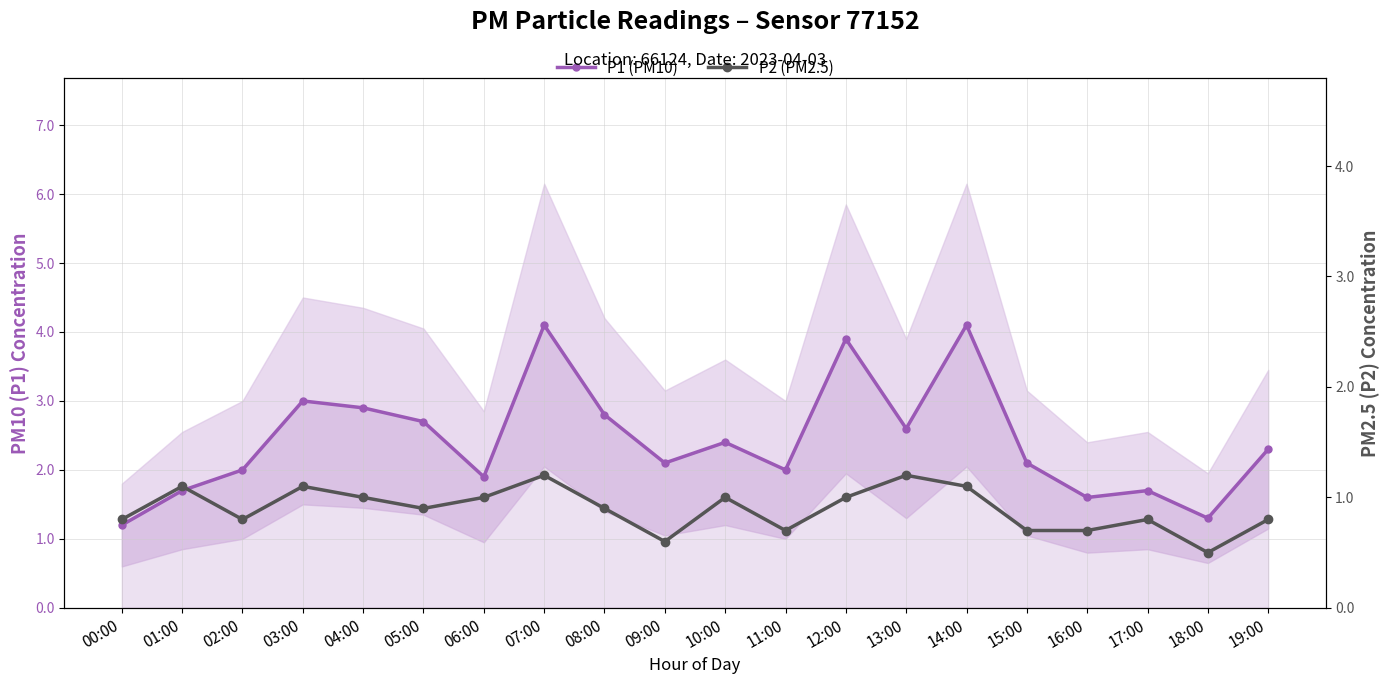

Reading left to right, transcribe all the data shown in this chart.

P1 (PM10): 00:00=1.2	01:00=1.7	02:00=2.0	03:00=3.0	04:00=2.9	05:00=2.7	06:00=1.9	07:00=4.1	08:00=2.8	09:00=2.1	10:00=2.4	11:00=2.0	12:00=3.9	13:00=2.6	14:00=4.1	15:00=2.1	16:00=1.6	17:00=1.7	18:00=1.3	19:00=2.3
P2 (PM2.5): 00:00=0.8	01:00=1.1	02:00=0.8	03:00=1.1	04:00=1.0	05:00=0.9	06:00=1.0	07:00=1.2	08:00=0.9	09:00=0.6	10:00=1.0	11:00=0.7	12:00=1.0	13:00=1.2	14:00=1.1	15:00=0.7	16:00=0.7	17:00=0.8	18:00=0.5	19:00=0.8